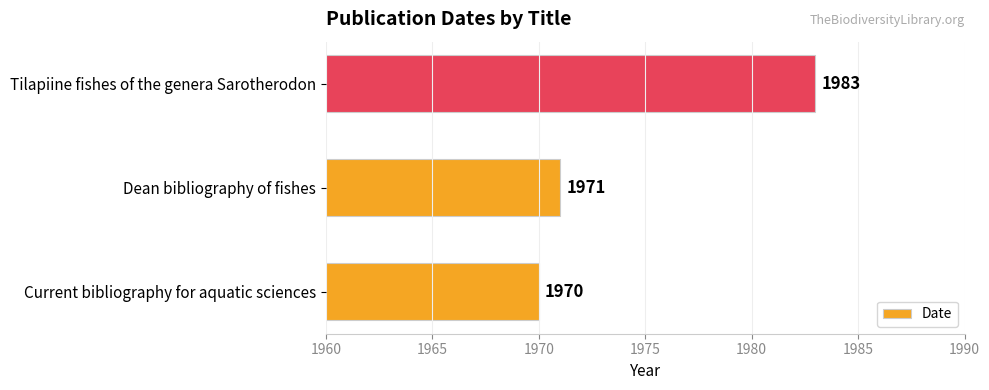

How many series are shown in this chart?

1